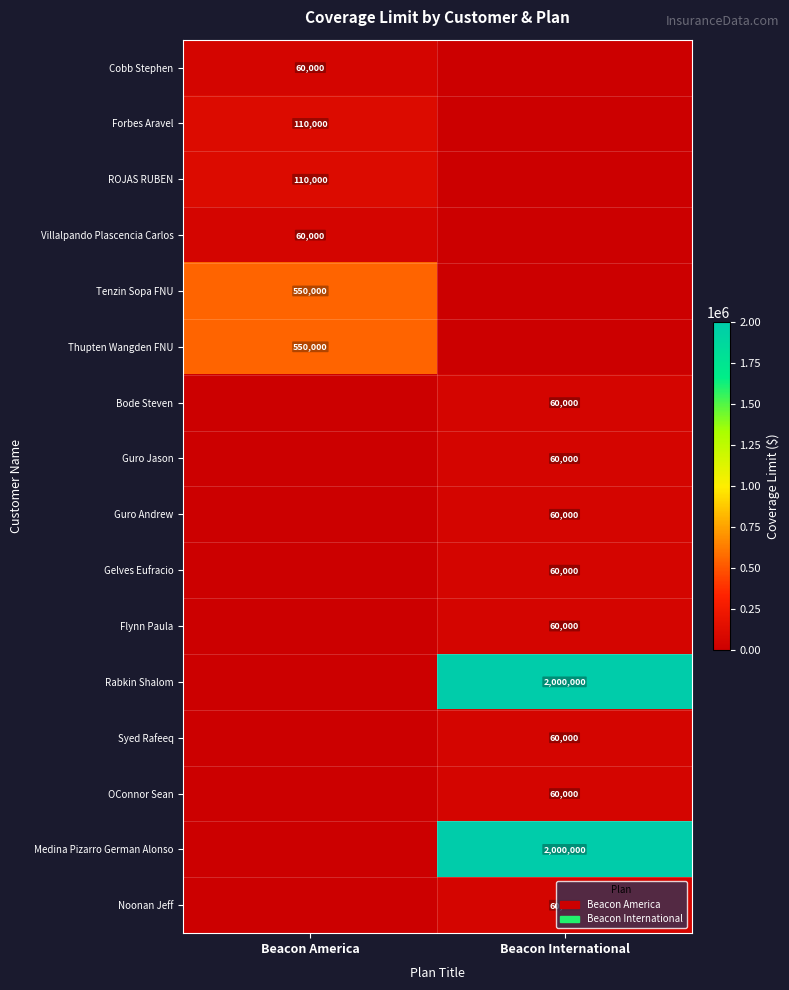

The Tenzin Sopa FNU series shows 550000 at Beacon America. True or false?

True